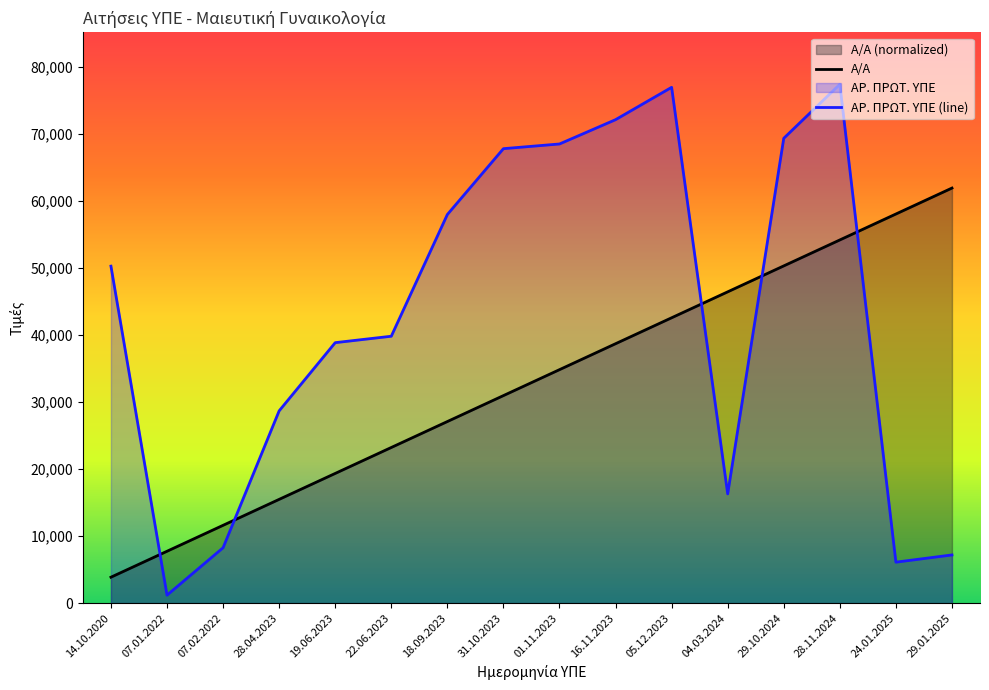

What is the spread (max minus min) of values at 29.01.2025?

54703.2